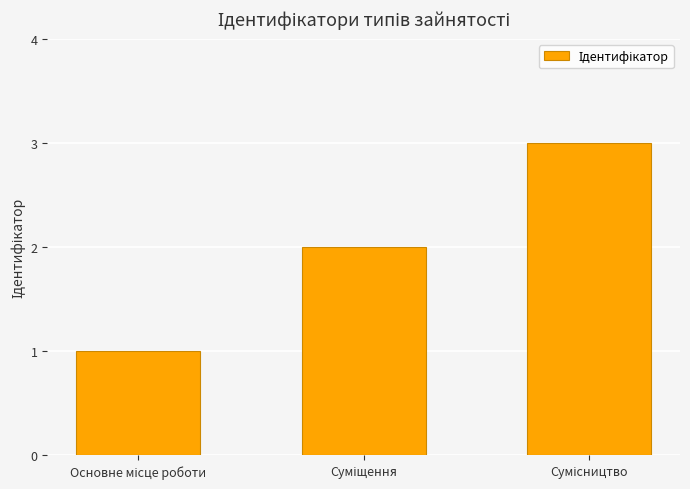

What is the greatest value displayed?

3